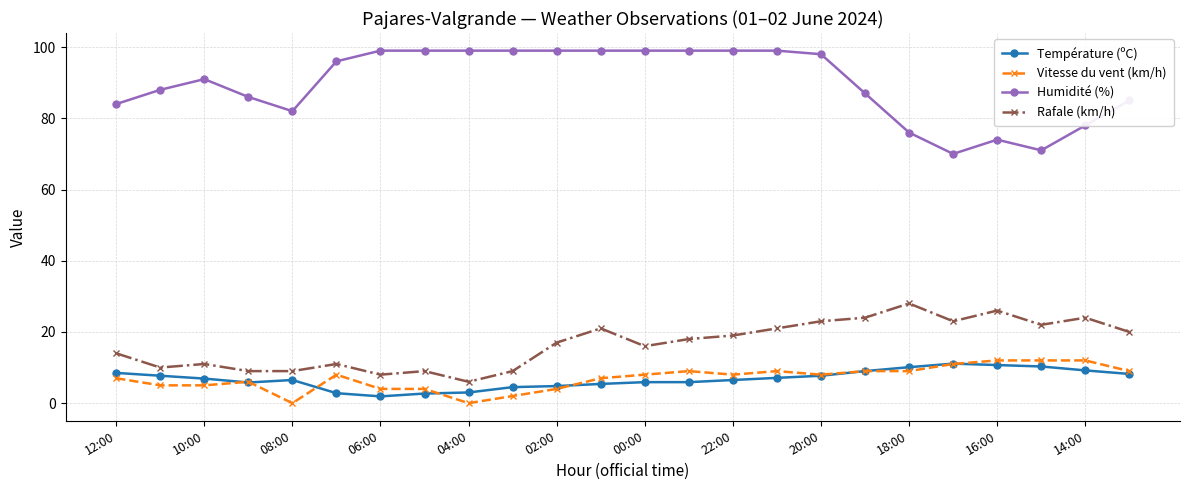

How many data points does each series have?

24